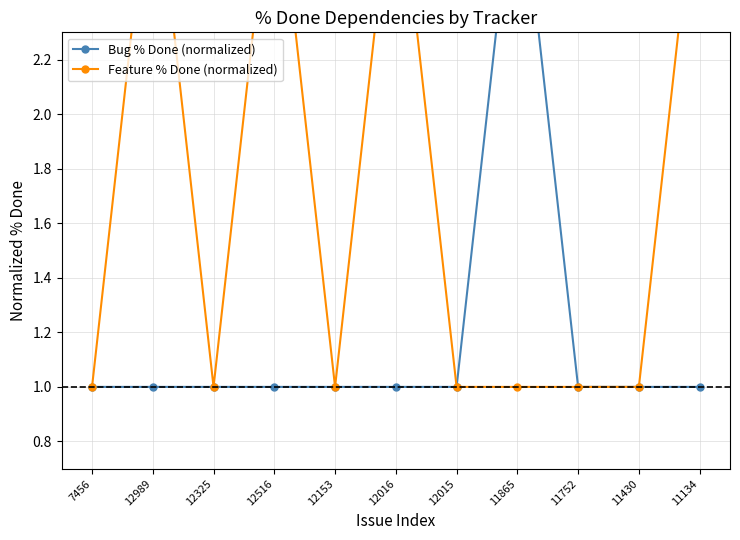

What is the difference between the second highest and minimum values in the Feature % Done (normalized) series?

2